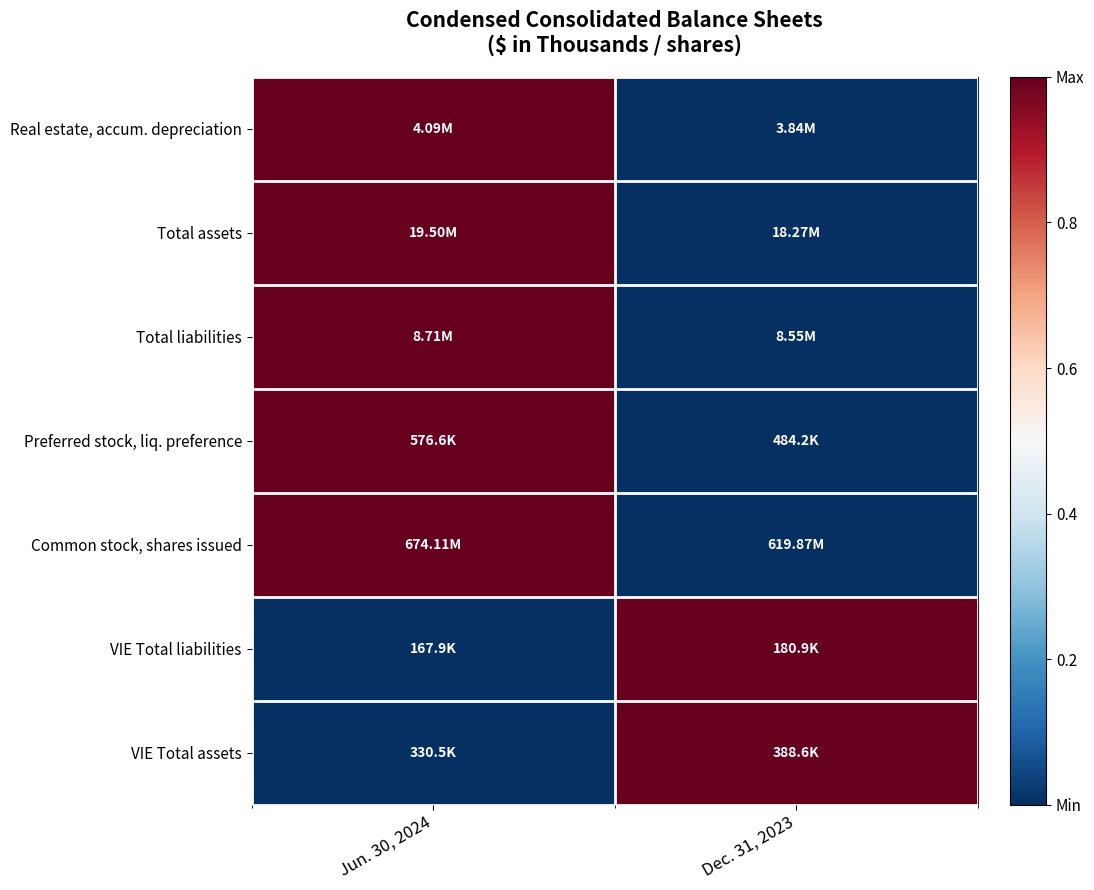

What is the difference between the highest and lowest values at Dec. 31, 2023?

1